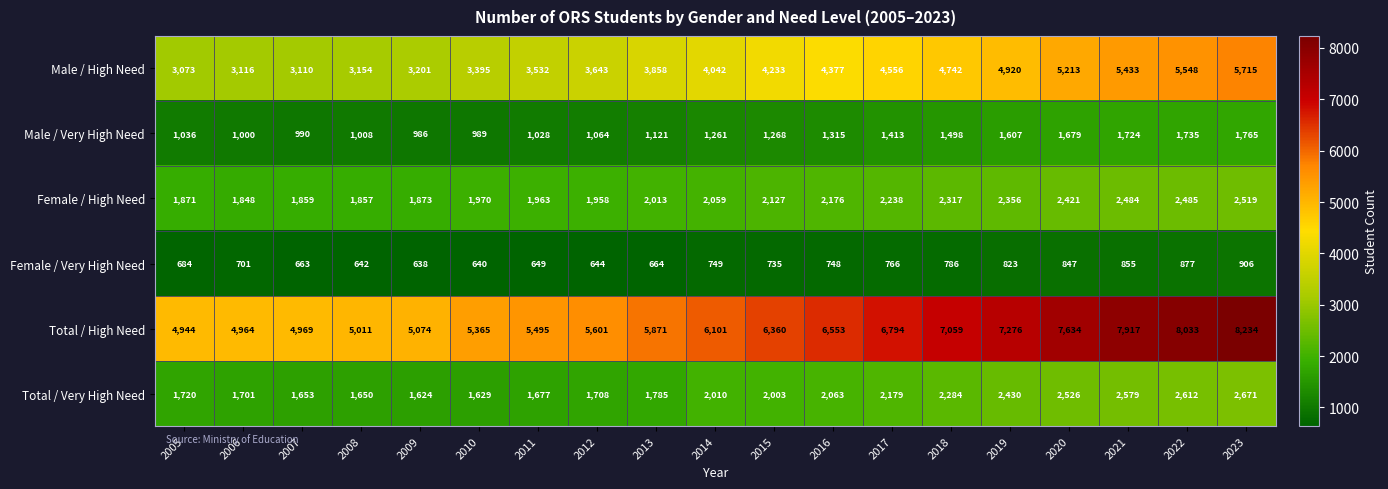

At which category is the sum across all series the highest?

2023